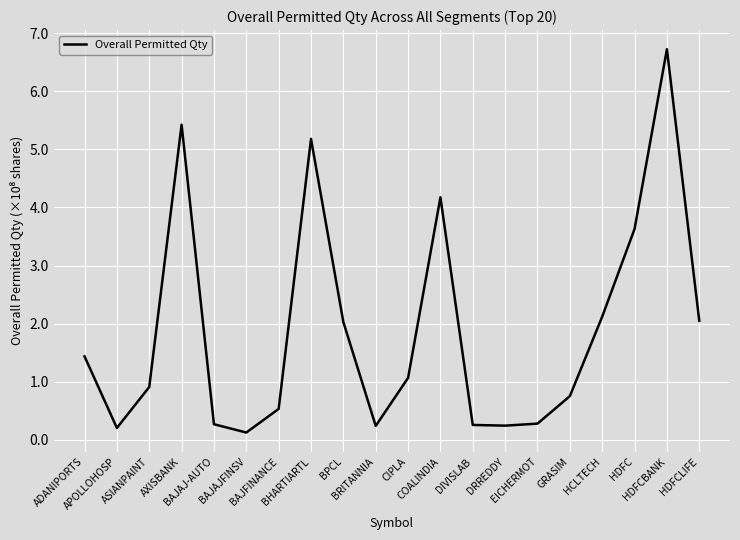

What is the change in value from BHARTIARTL to COALINDIA?

-1.0